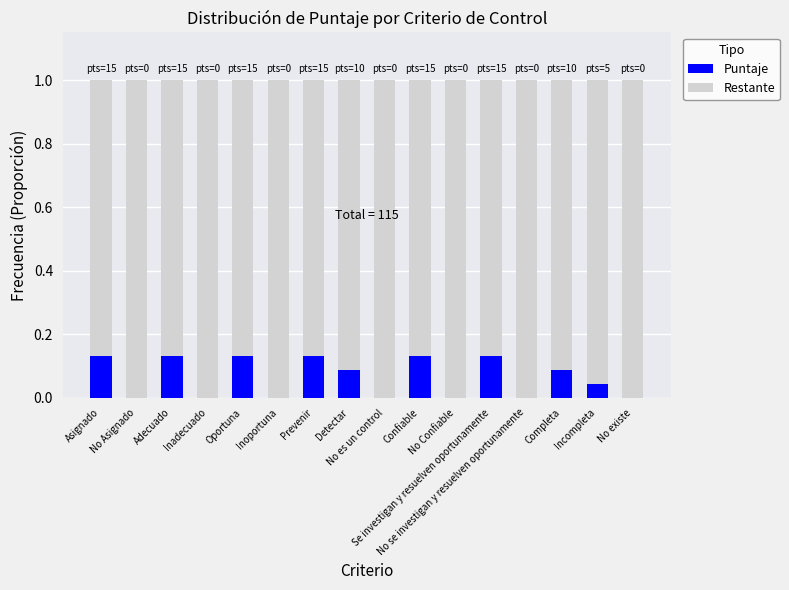

Count the number of categories in the chart.

16